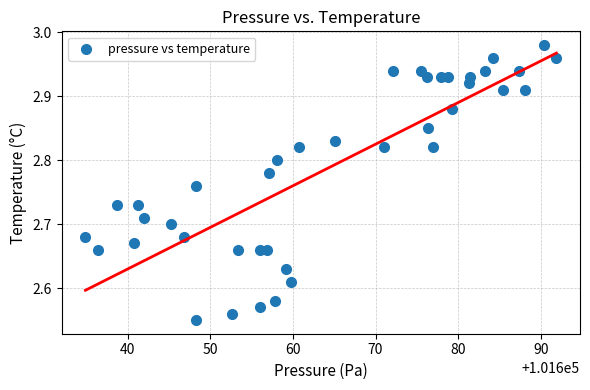

What is the range of Y values (max minus min)?

0.4